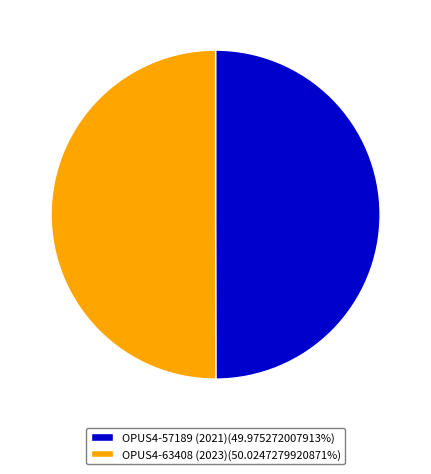

Is the sum of OPUS4-63408 (2023)(50.0247279920871%) and OPUS4-57189 (2021)(49.975272007913%) greater than half?

Yes